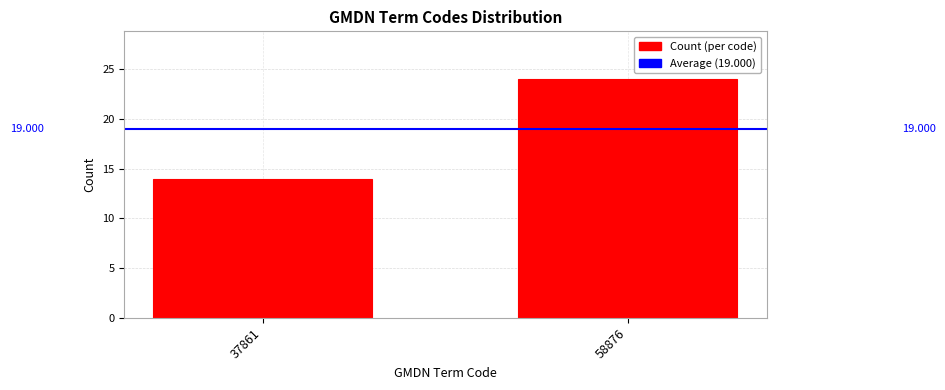

How many bars are there in total?

2